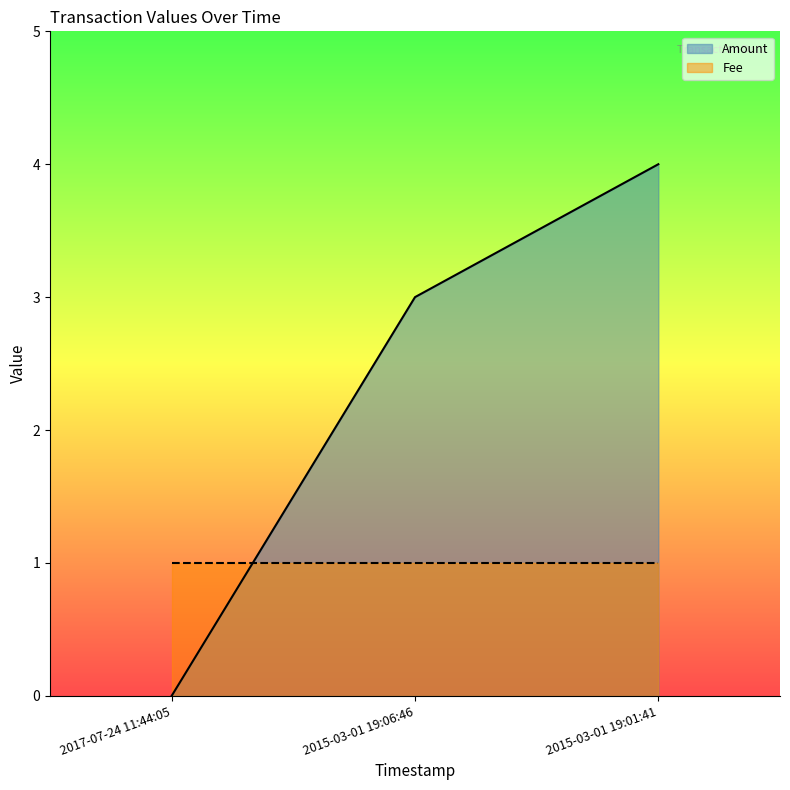

Is it true that the value at 2015-03-01 19:06:46 is 5?

False